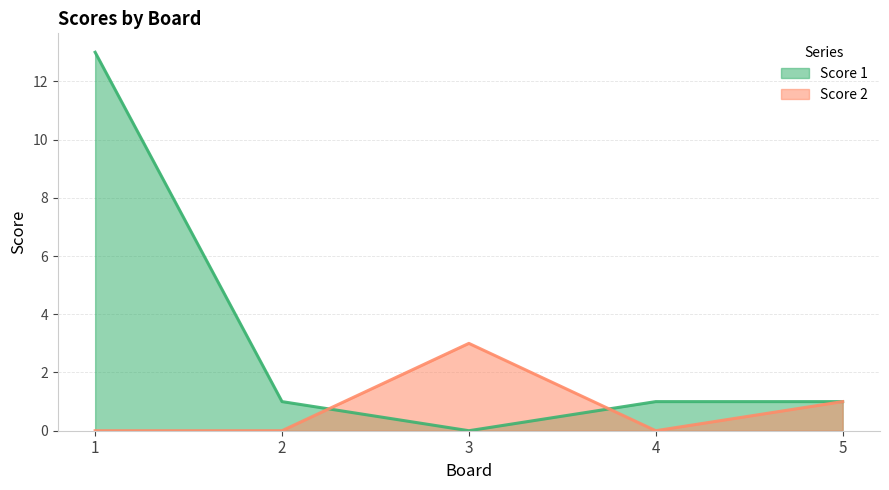

How many lines are shown in the chart?

2